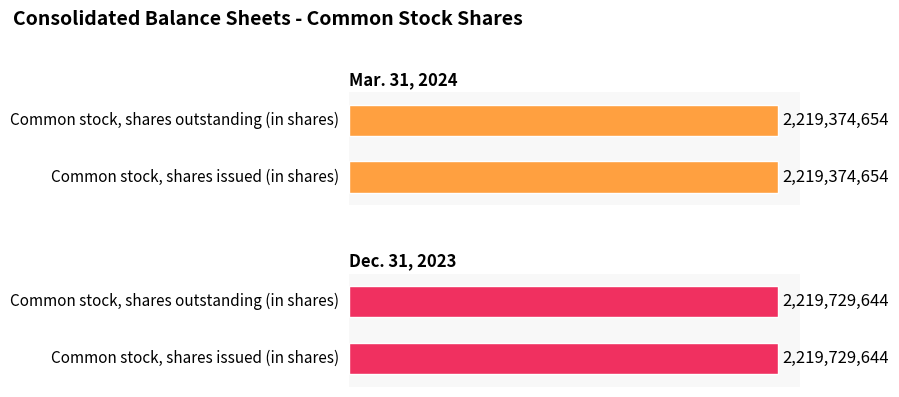

True or false: Dec. 31, 2023 has a value of 3213048320 at Common stock, shares issued (in shares).

False